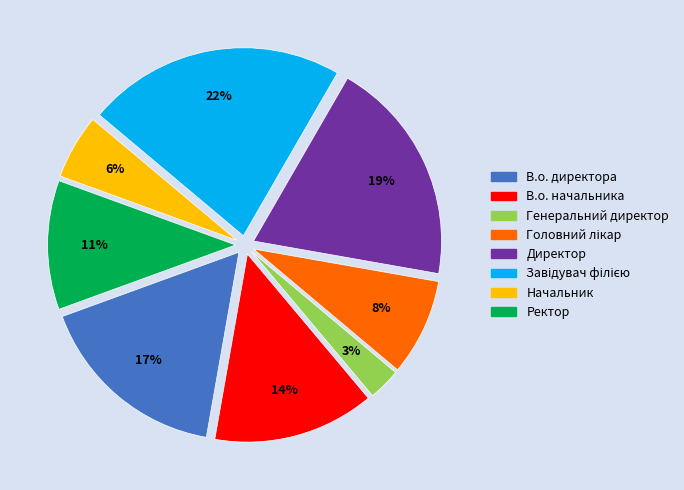

Does В.о. начальника represent more than half of the total?

No